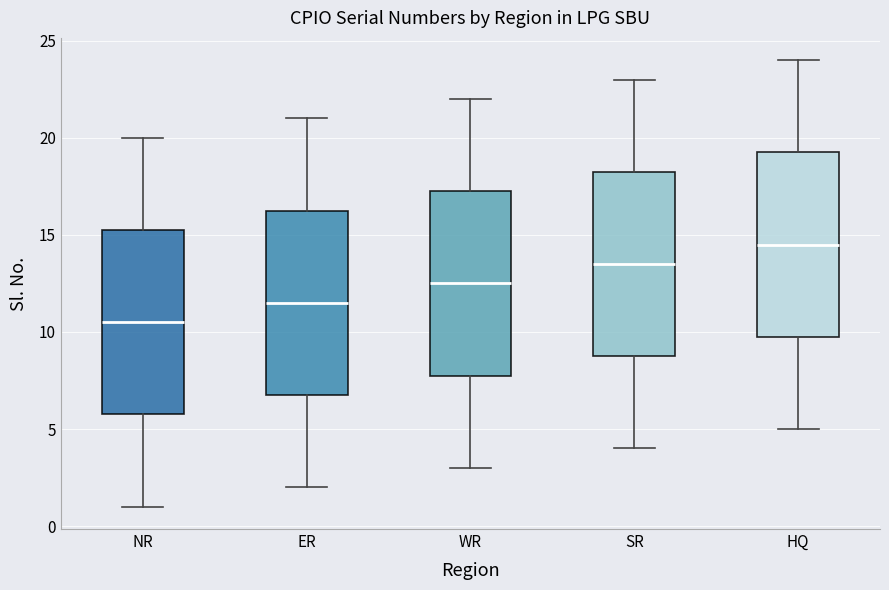

Reading left to right, read every box against the y-axis: the position of its median line, the range the box covers, and the ends of its whiskers. The values are not printed on the chart, so give them approximately, as read against the axis.

NR: median 10.5, box 6.0 to 15.5, whiskers 1.0 to 20.0
ER: median 11.5, box 7.0 to 16.5, whiskers 2.0 to 21.0
WR: median 12.5, box 8.0 to 17.5, whiskers 3.0 to 22.0
SR: median 13.5, box 9.0 to 18.5, whiskers 4.0 to 23.0
HQ: median 14.5, box 10.0 to 19.5, whiskers 5.0 to 24.0